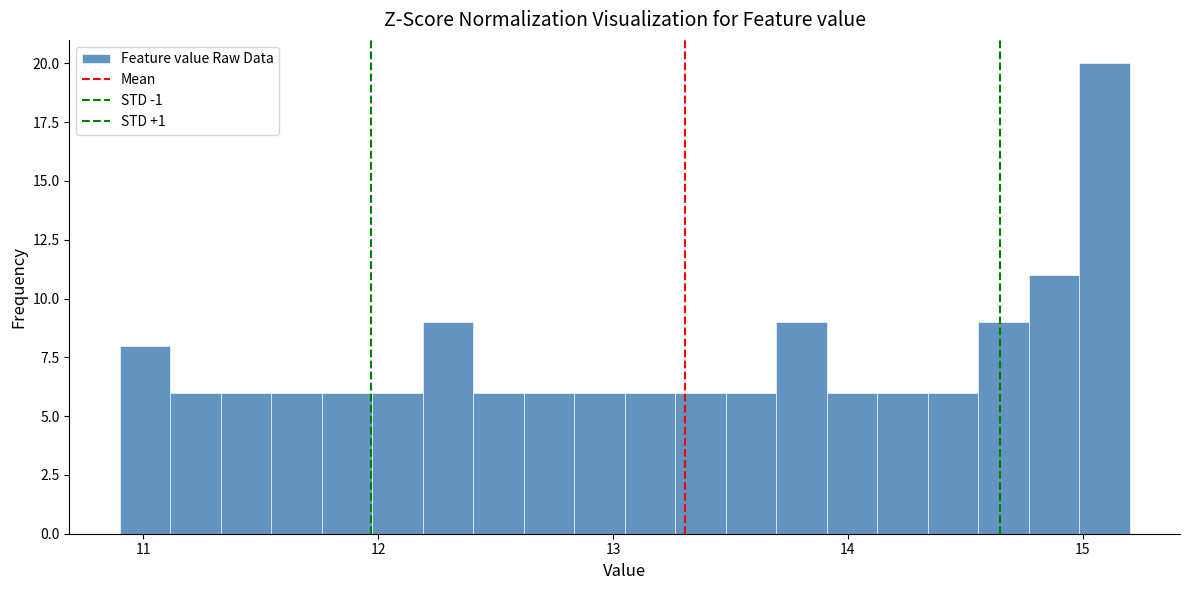

Read against the x-axis, roughly where is the centre of the tallest bar?

15.1